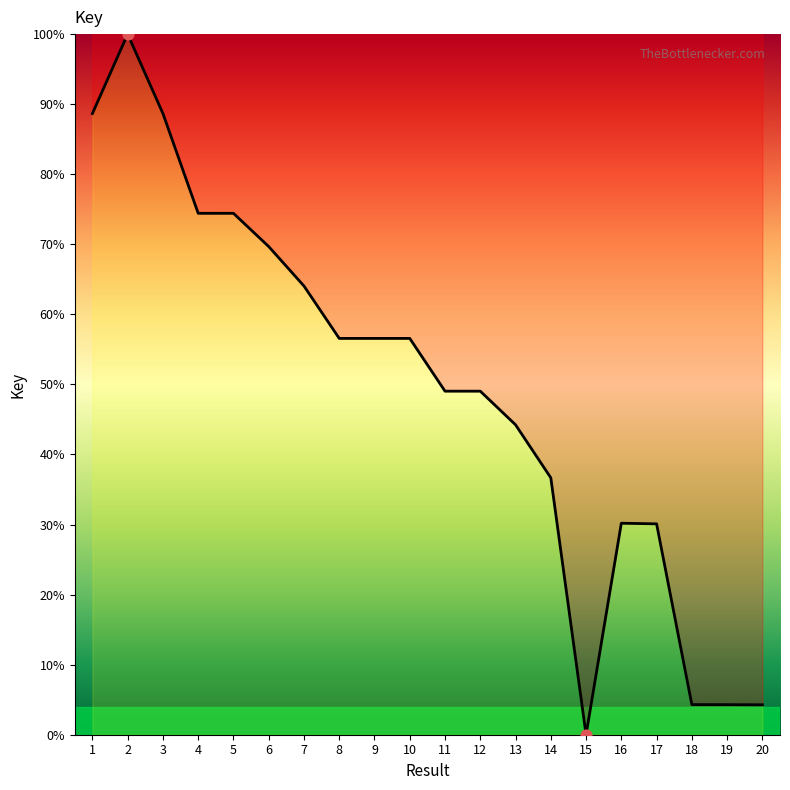

Approximately how many times larger is the value at 4 compared to 5?

1.0